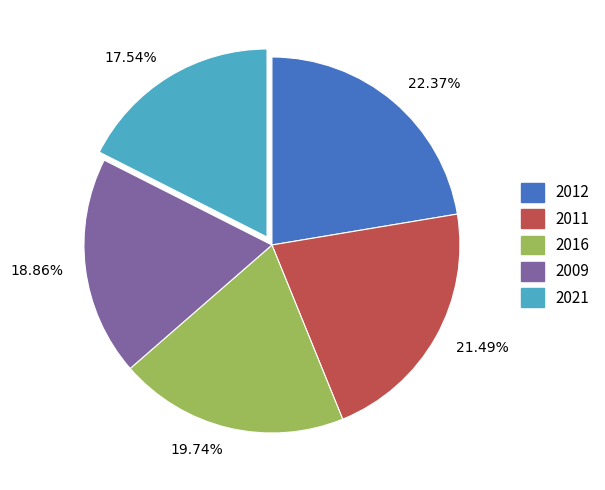

Approximately how many times larger is the value at 21.49% compared to 17.54%?

1.2